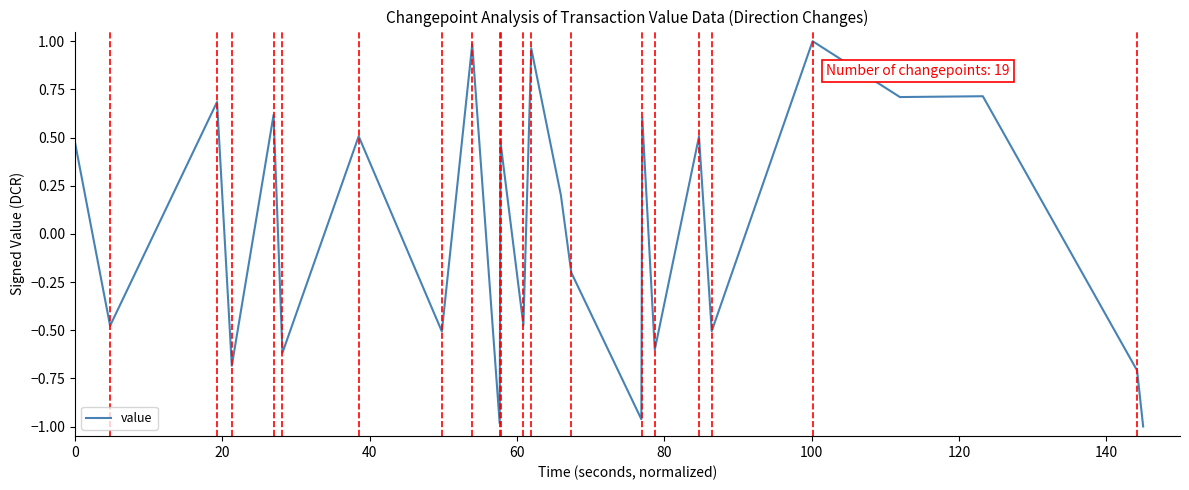

What is the smallest value displayed?

-1.0